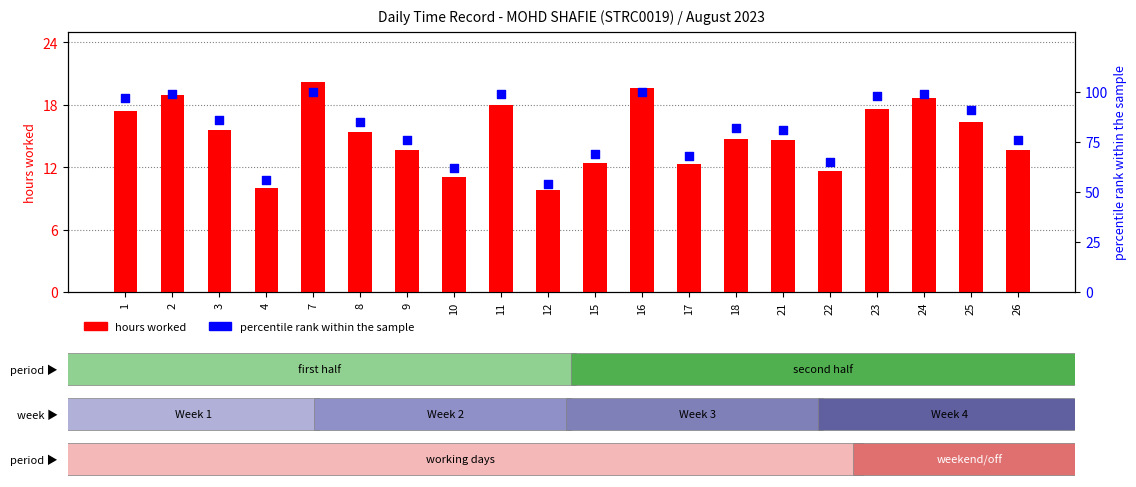

Which series reaches the minimum Y coordinate?

hours worked